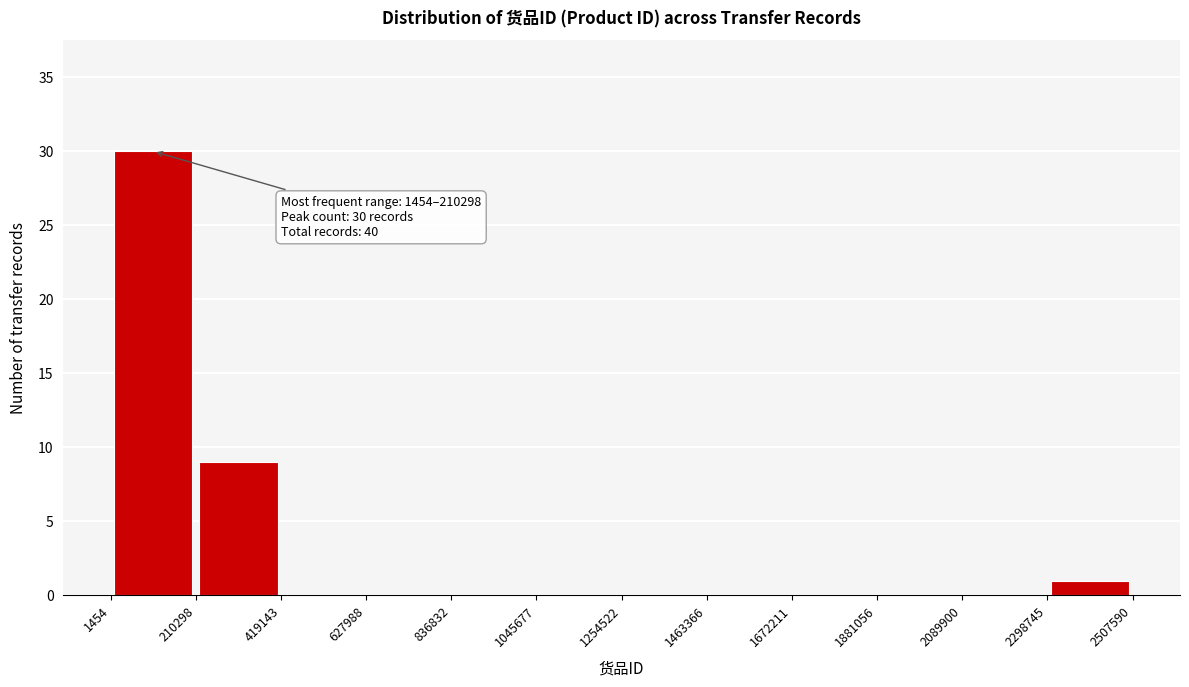

Which range on the x-axis has the tallest bar?

1454 to 210298